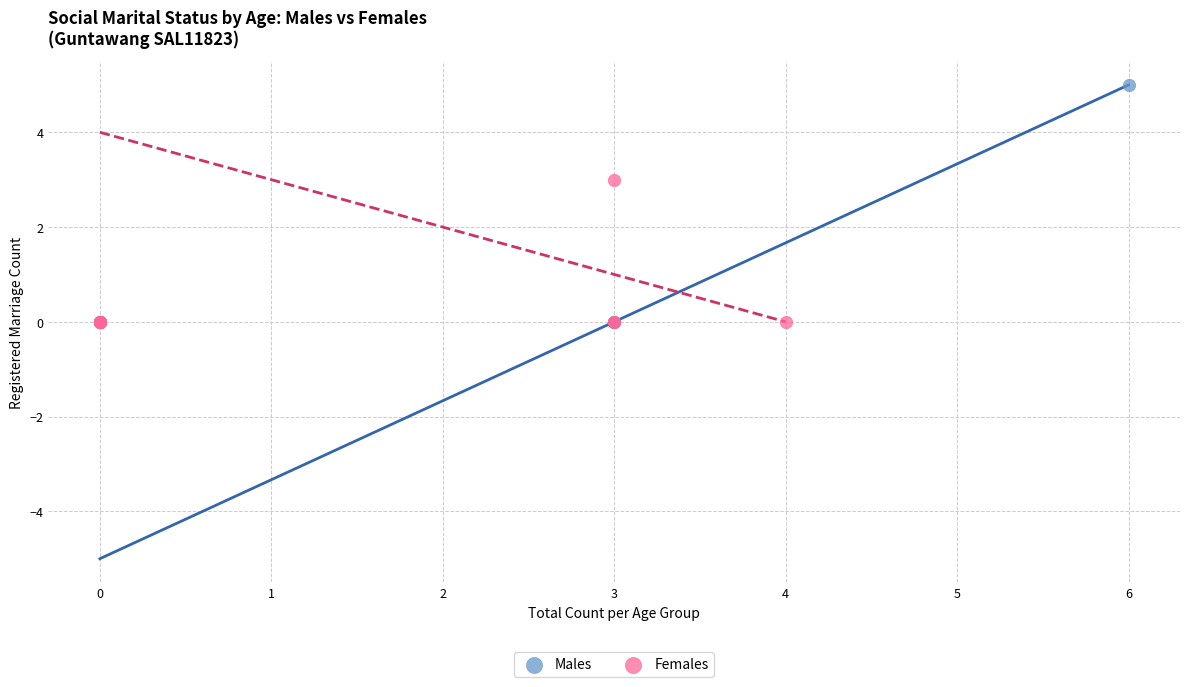

Which series has the largest Y range (max minus min)?

Males